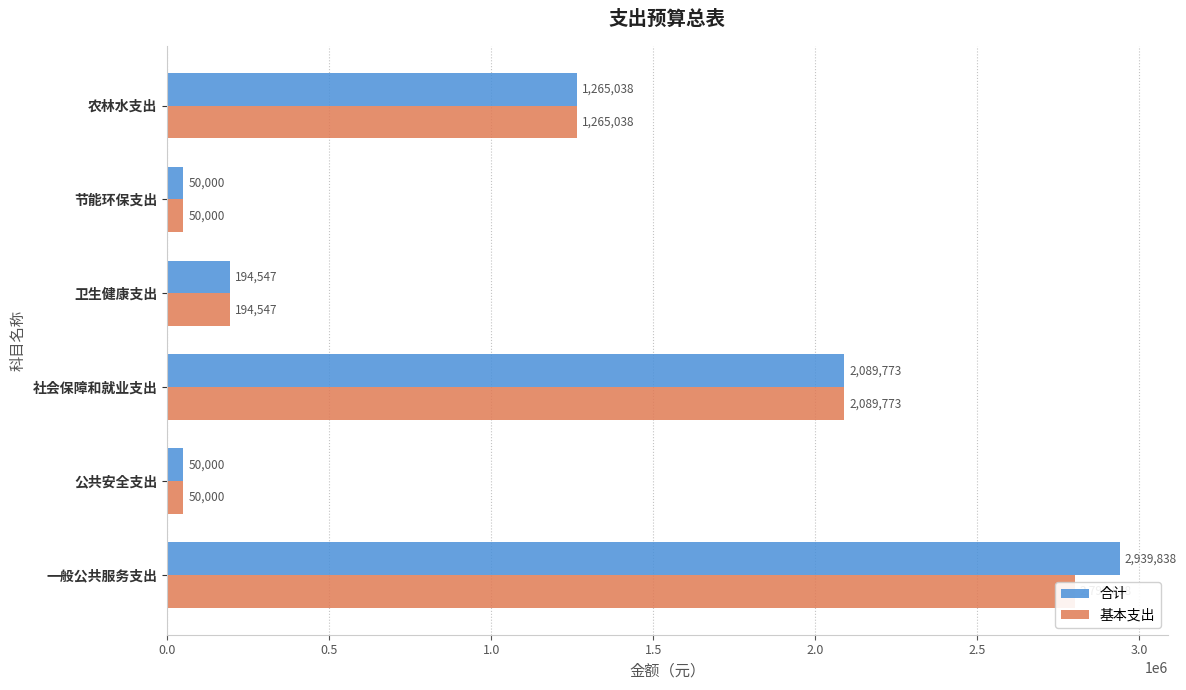

How many categories are shown in the chart?

6